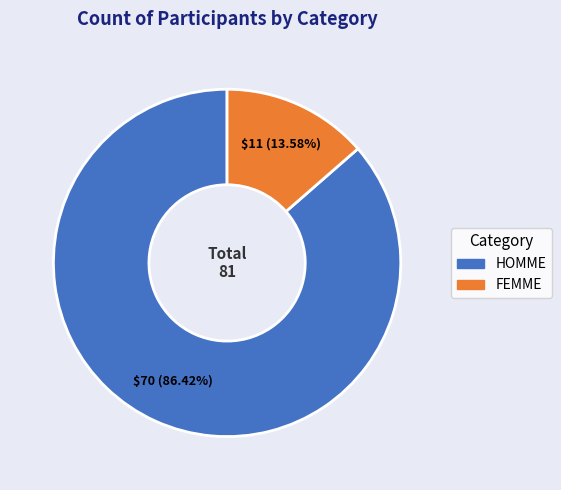

Is it true that FEMME is 14% of the pie?

True